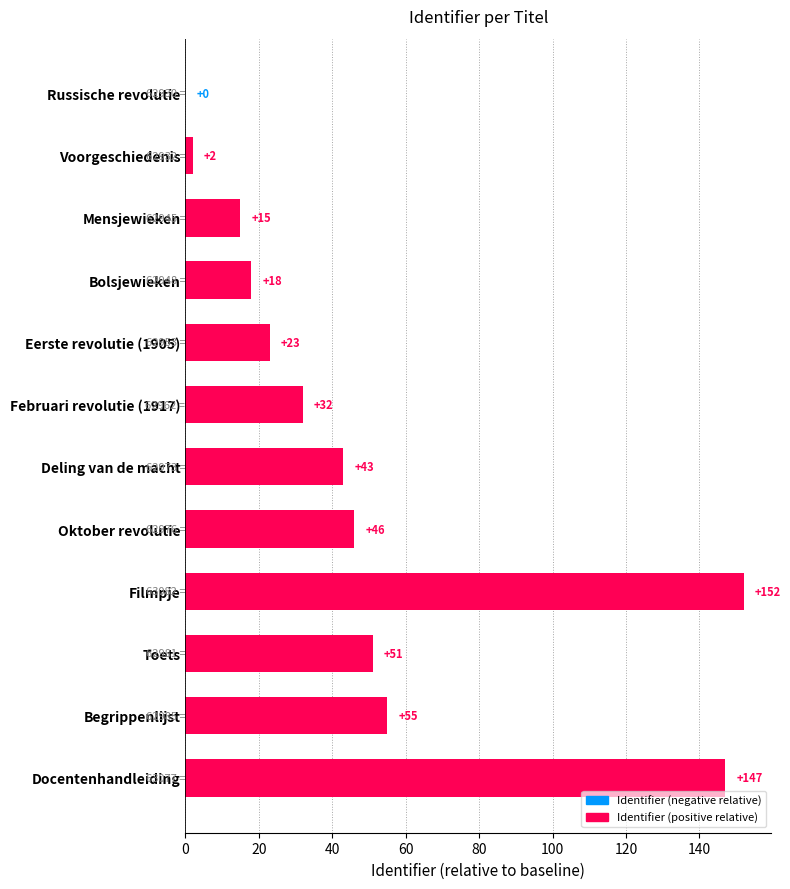

Reading top to bottom, transcribe all the data shown in this chart.

Russische revolutie=0	Voorgeschiedenis=2	Mensjewieken=15	Bolsjewieken=18	Eerste revolutie (1905)=23	Februari revolutie (1917)=32	Deling van de macht=43	Oktober revolutie=46	Filmpje=152	Toets=51	Begrippenlijst=55	Docentenhandleiding=147